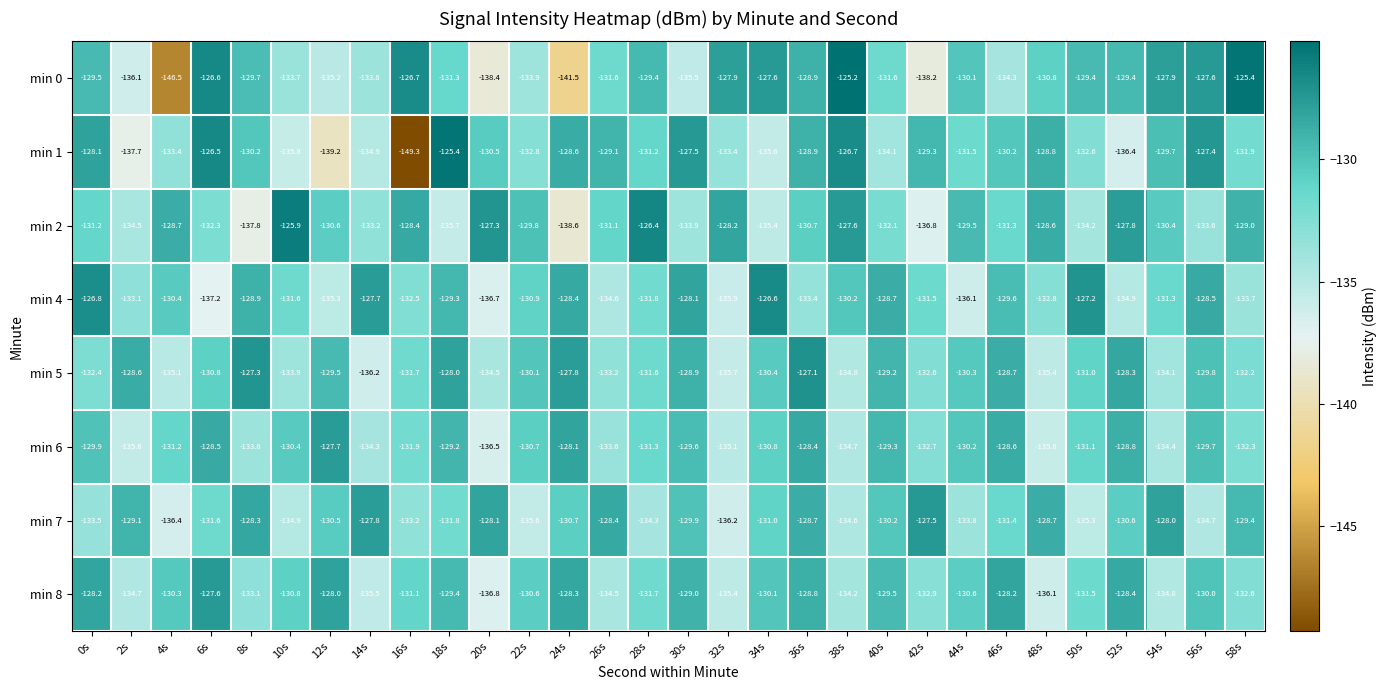

Is the value of min 7 at 26s greater than the value of min 1 at 58s?

Yes